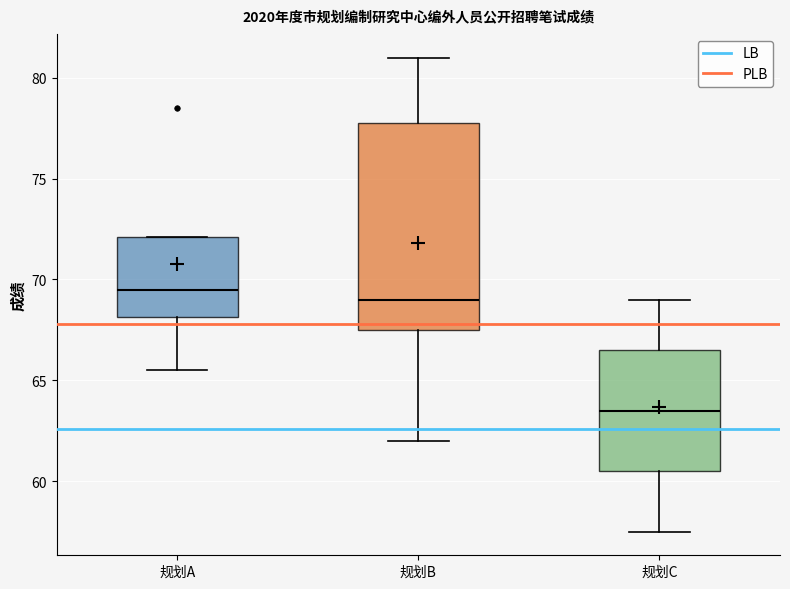

Reading left to right, transcribe this box plot: for each box, give where its median line is, the range the box spans, and where its two whiskers end, as read against the y-axis. The values are not printed on the chart, so give them approximately, as read against the axis.

规划A: median 69.5, box 68.0 to 72.0, whiskers 65.5 to 72.0
规划B: median 69.0, box 67.5 to 78.0, whiskers 62.0 to 81.0
规划C: median 63.5, box 60.5 to 66.5, whiskers 57.5 to 69.0